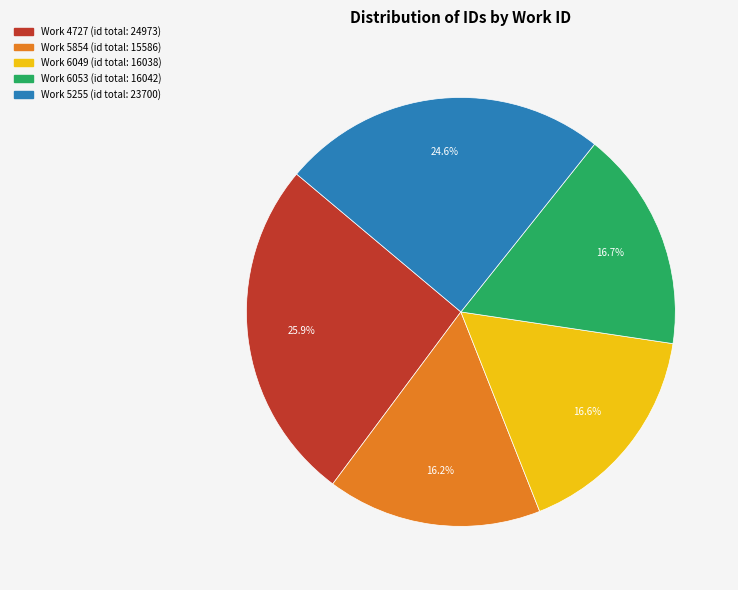

Does any single category account for the majority?

No